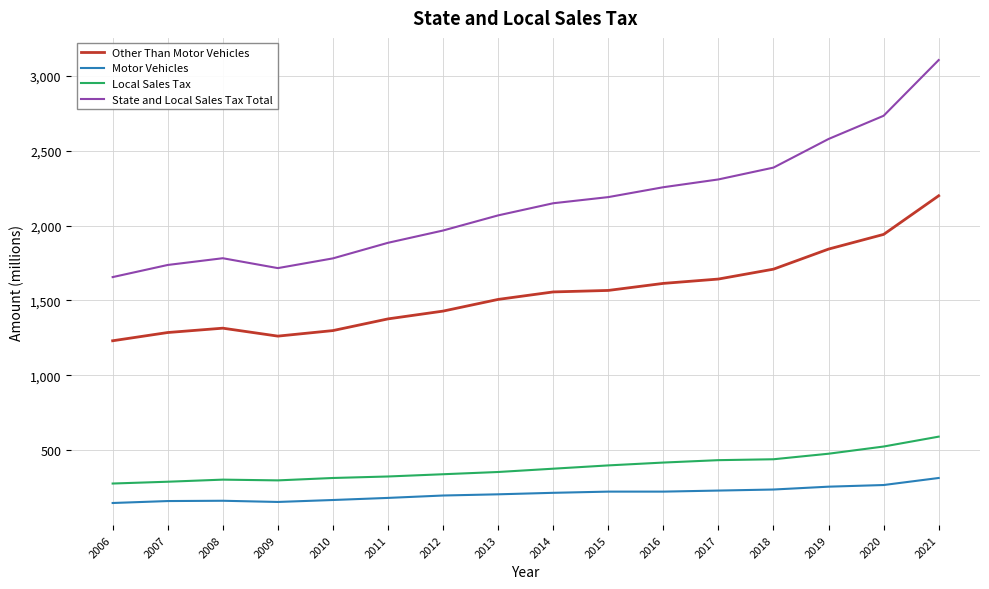

The Other Than Motor Vehicles series shows 1567 at 2015. True or false?

True